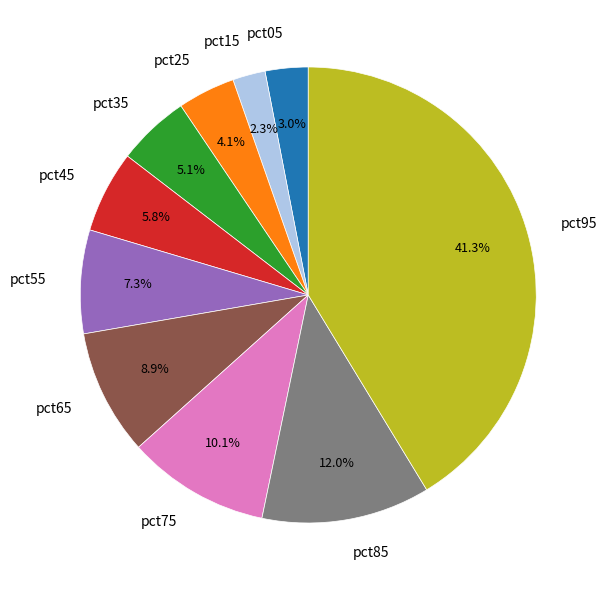

How many segments does this pie chart have?

10